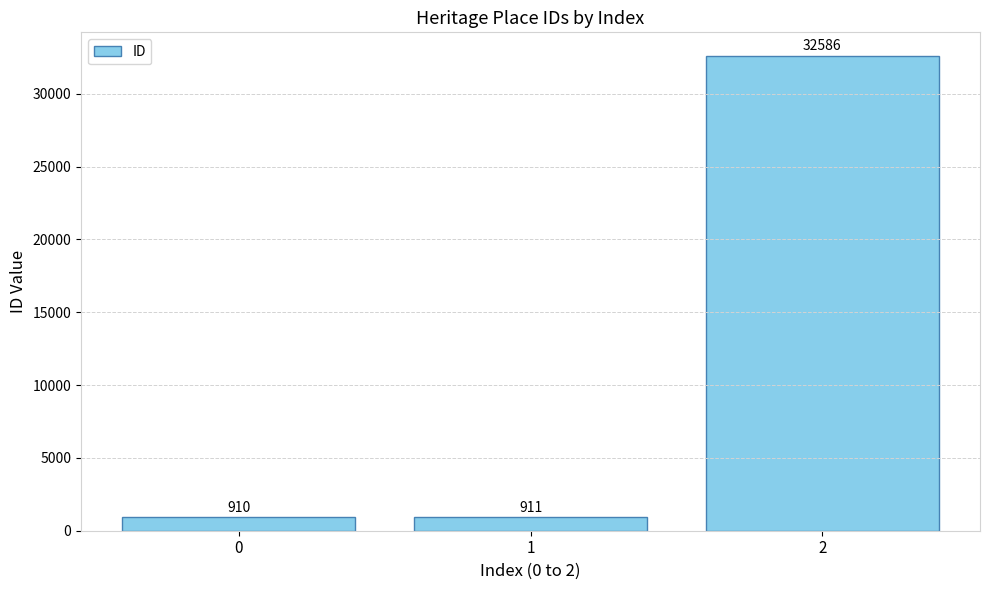

Which label corresponds to the largest value in the chart?

2